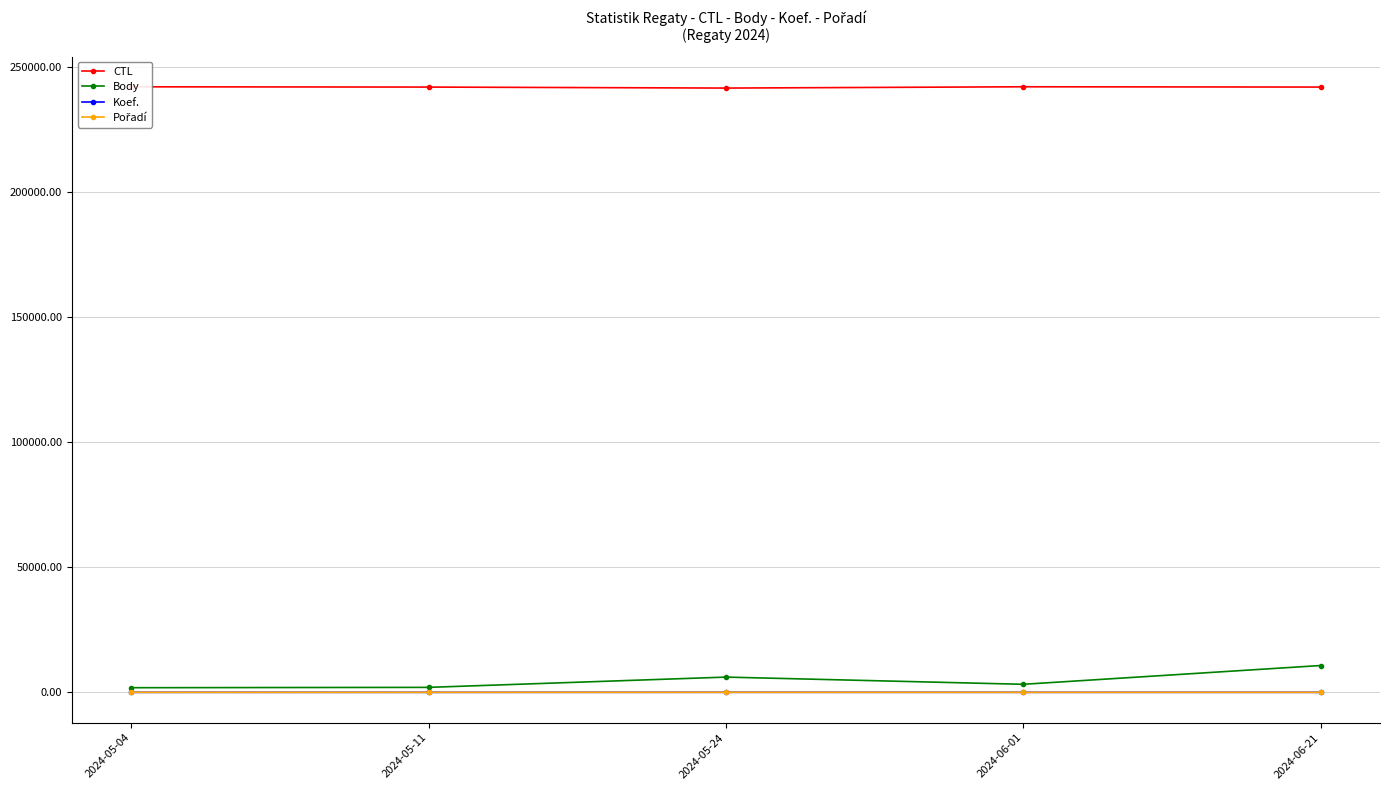

At how many categories does at least one series exceed 234238?

5